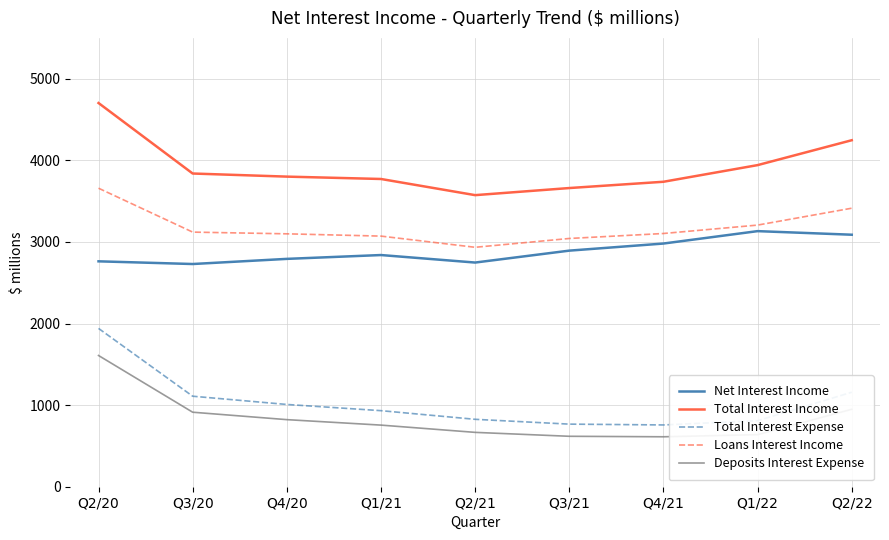

What is the total value across all series at Q3/20?

11709